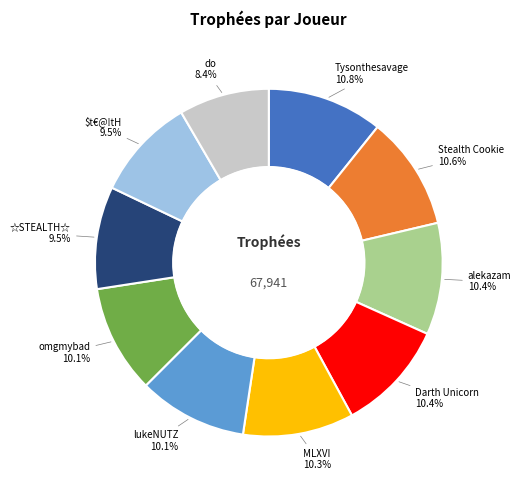

How many segments does this pie chart have?

10